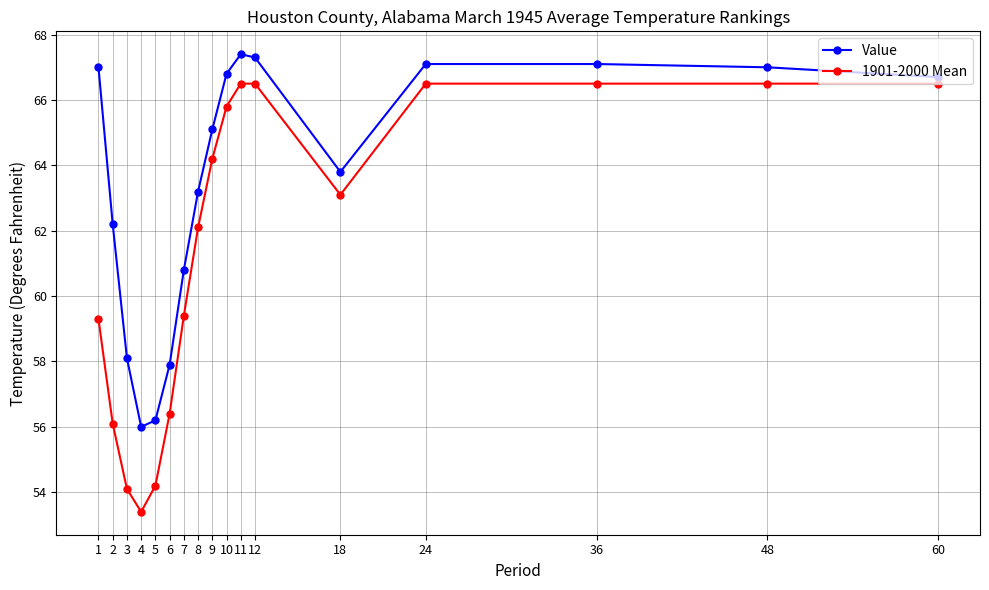

Between 5 and 36, which series saw the biggest shift?

1901-2000 Mean